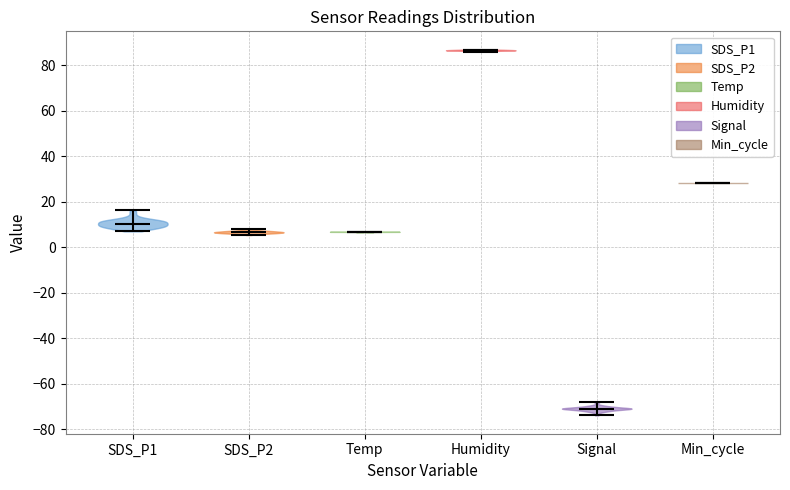

Reading left to right, read every violin against the y-axis: where its median line is, and the lowest and highest points it reaches. The values are not printed on the chart, so give them approximately, as read against the axis.

SDS_P1: median line 10, lowest point 6, highest point 16
SDS_P2: median line 6, lowest point 6, highest point 8
Temp: median line 6, lowest point 6, highest point 6
Humidity: median line 86, lowest point 86, highest point 86
Signal: median line -70, lowest point -74, highest point -68
Min_cycle: median line 28, lowest point 28, highest point 28